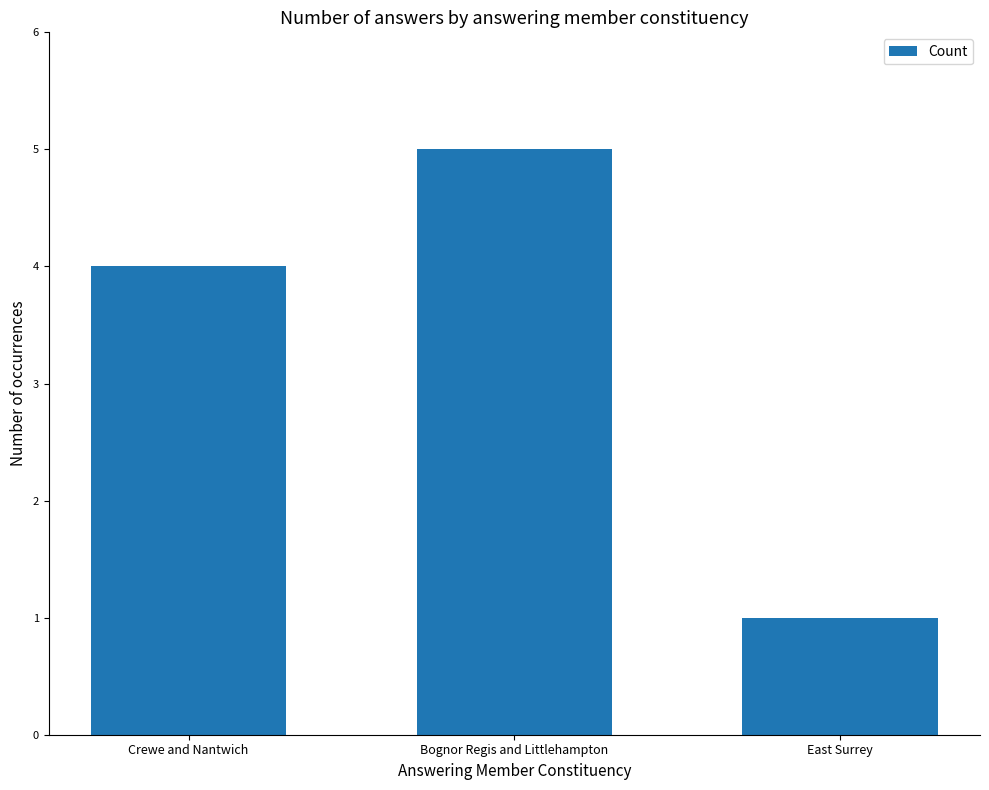

How many data points are less than 4?

1